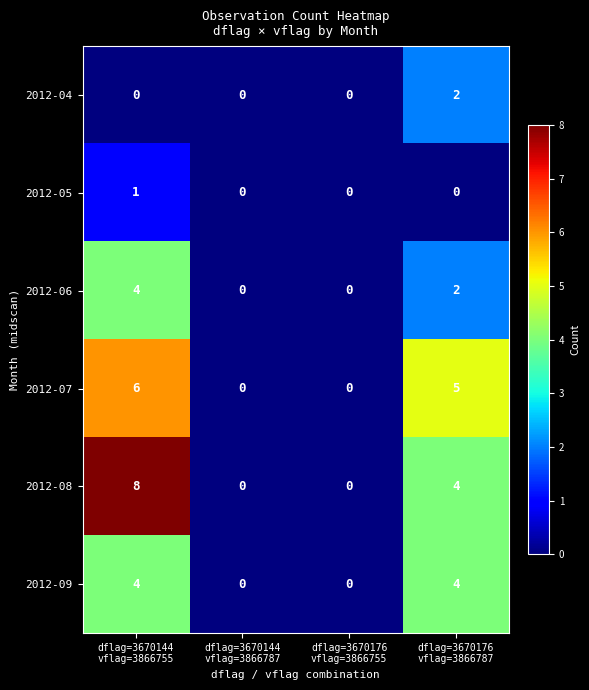

Which series has the largest total across all categories?

2012-08